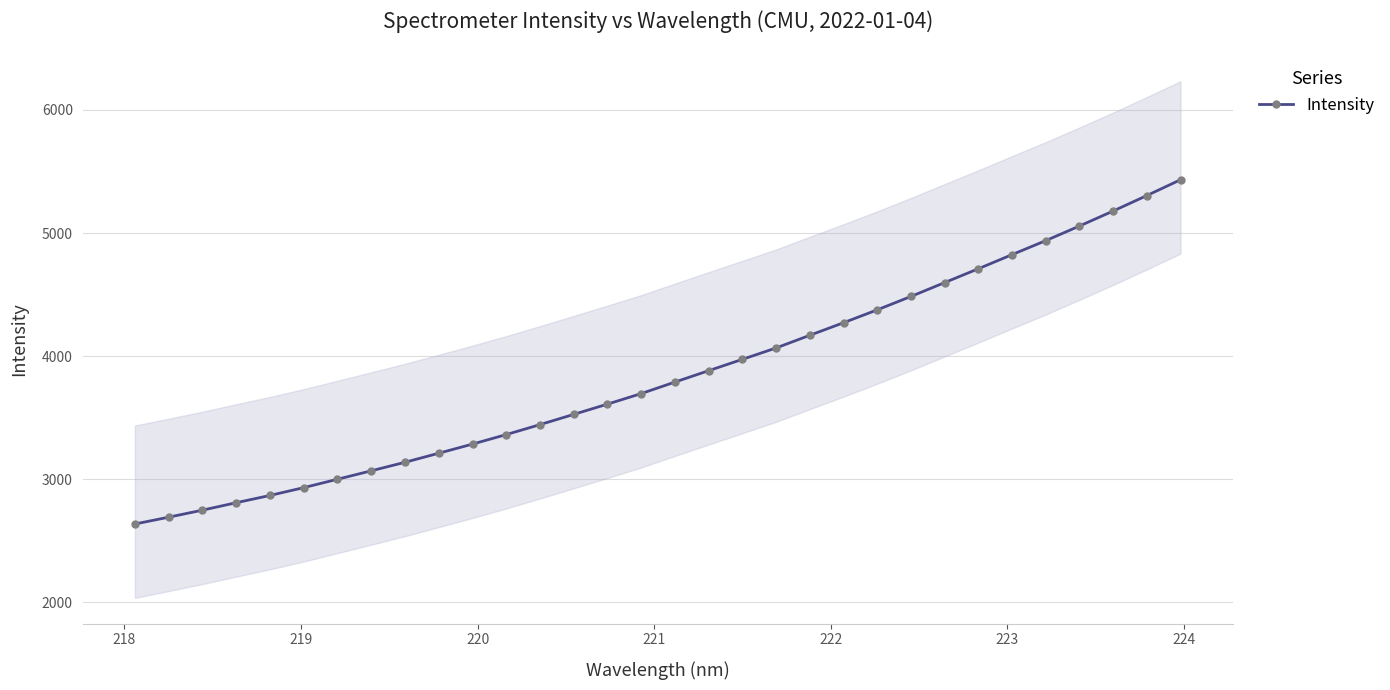

What is the minimum value for Intensity?

2636.5